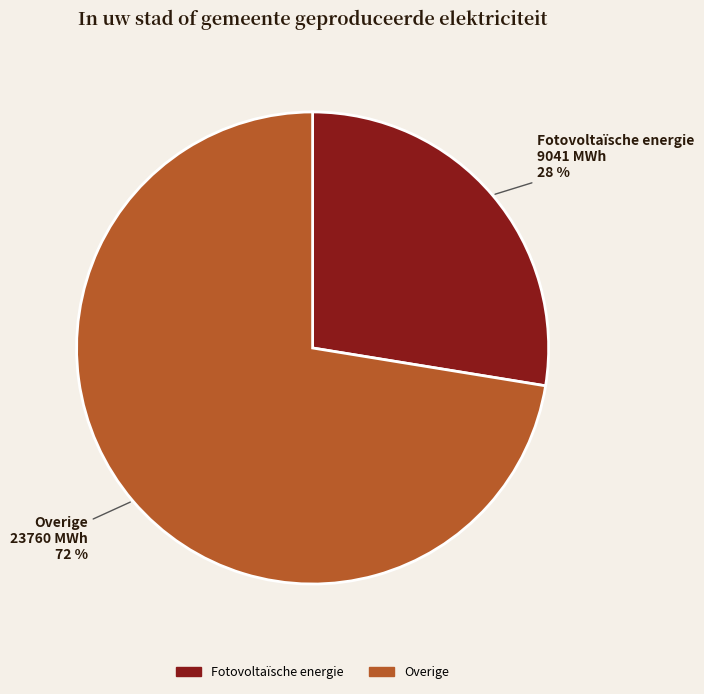

How many slices are in this pie chart?

2